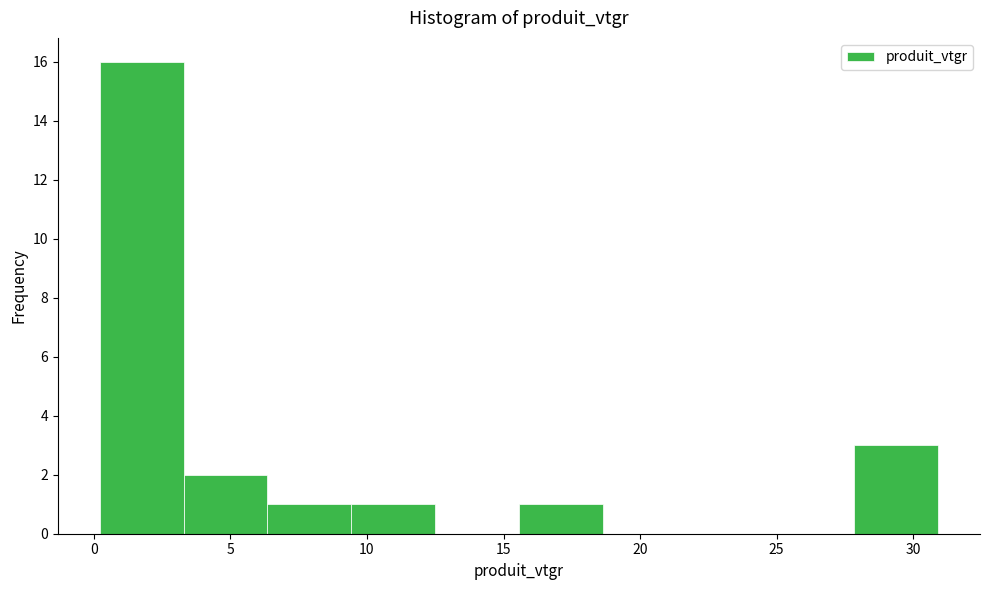

Over which range of the x-axis is the bar tallest?

0.0 to 3.5